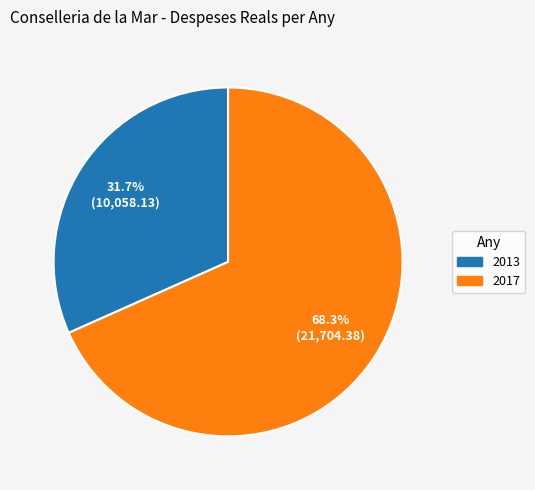

Does any single category account for the majority?

Yes